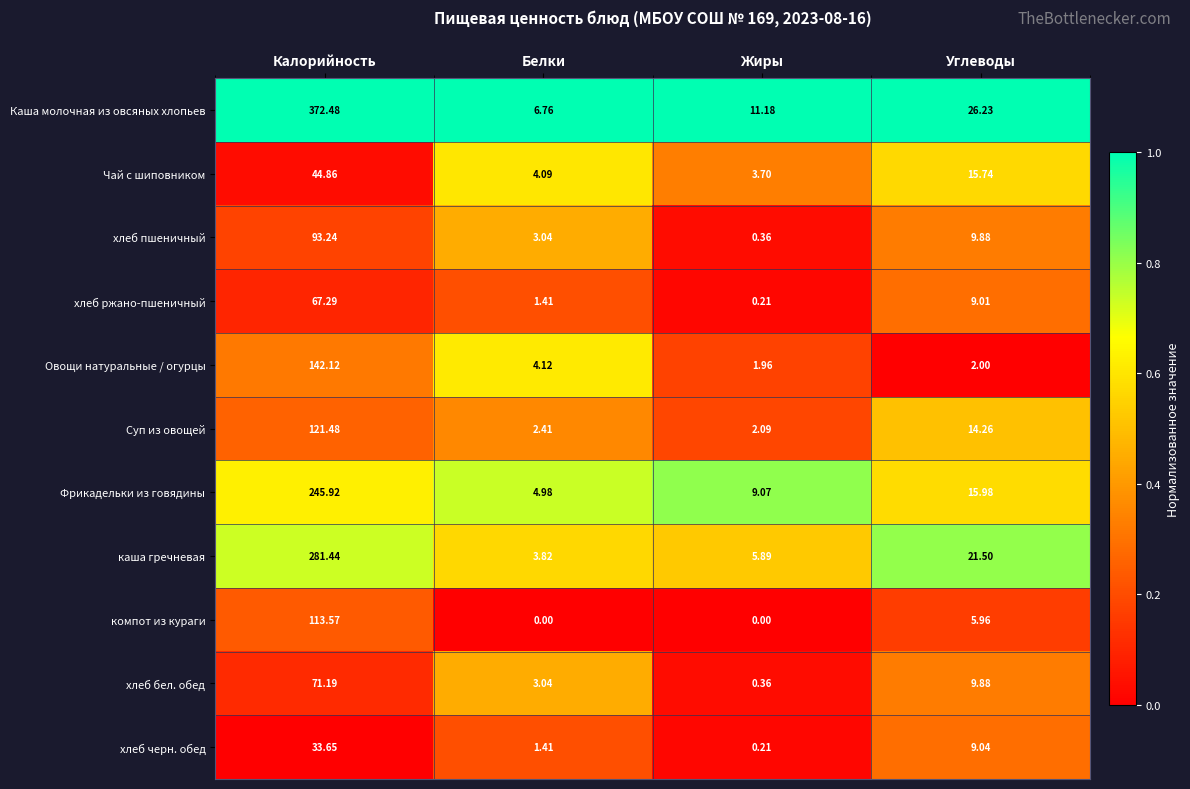

At how many categories does at least one series exceed 0?

4